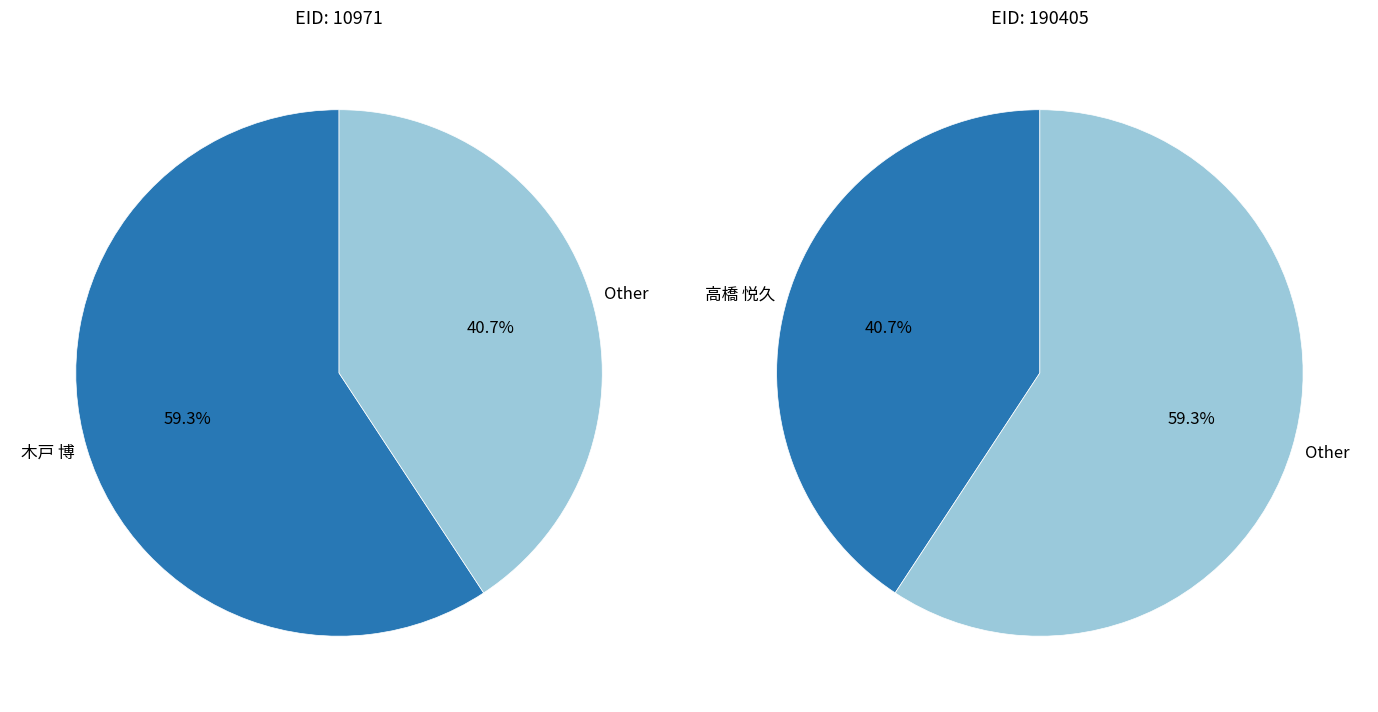

To the nearest percent, what is the combined percentage of 高橋 悦久 and 木戸 博?

100%